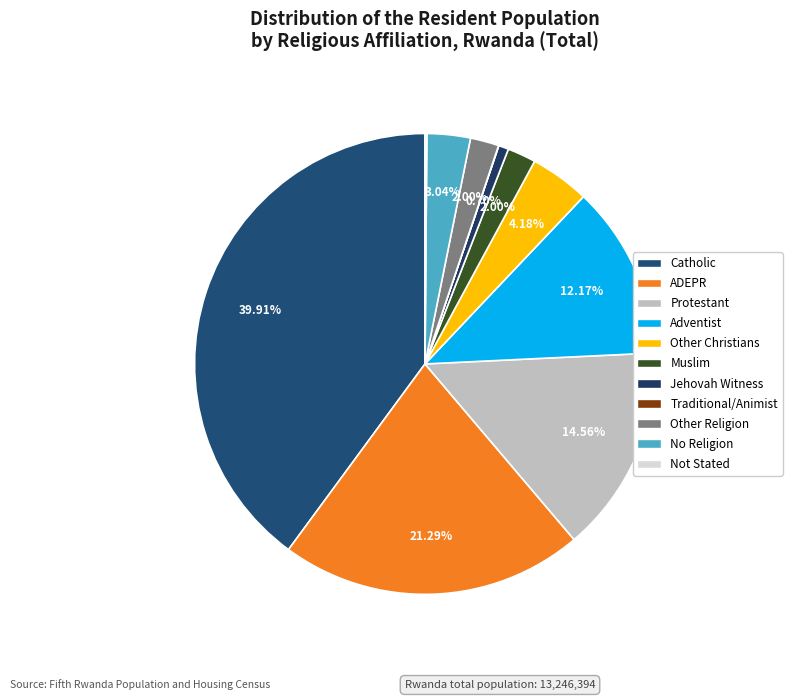

How many slices are in this pie chart?

11